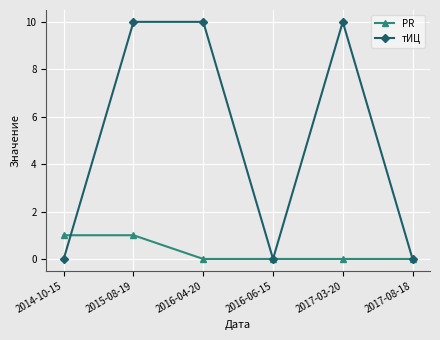

How many тИЦ values are between 0 and 10?

6